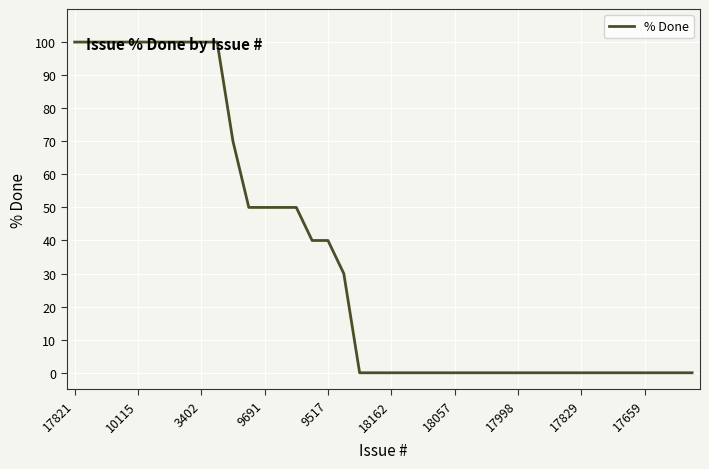

What is the difference between the maximum and minimum values?

100